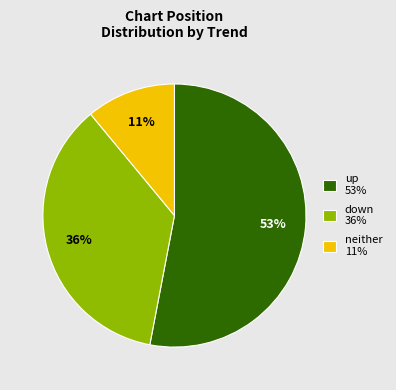

What is the largest slice in the pie chart?

up 53%